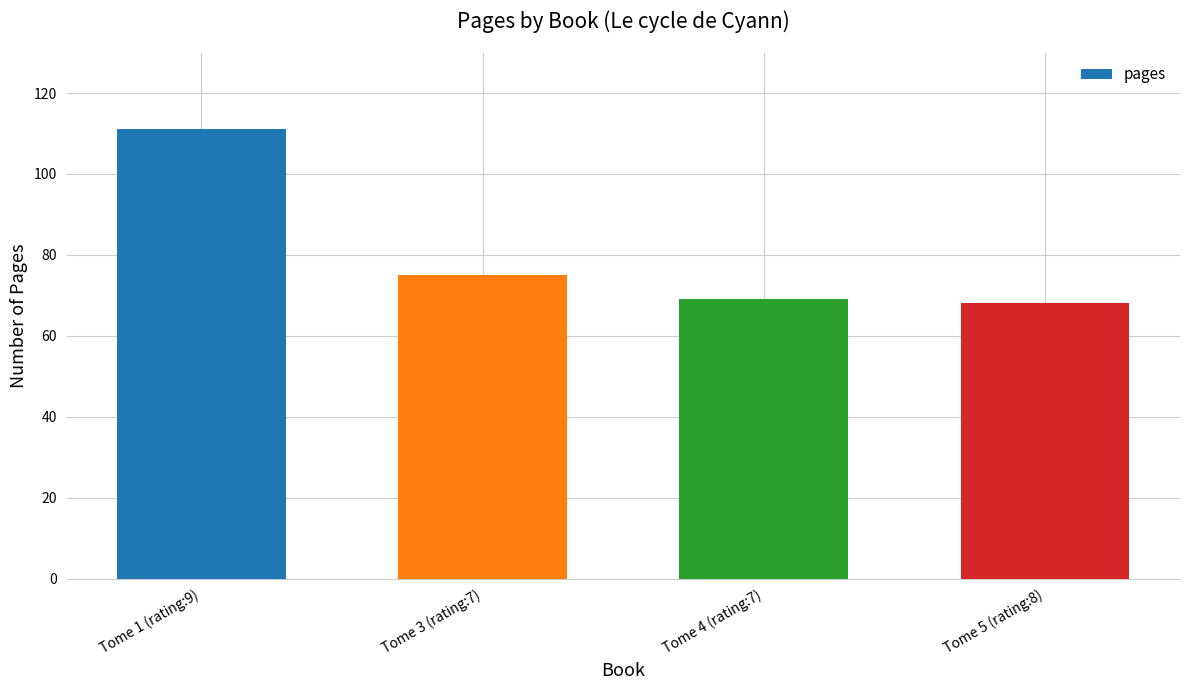

True or false: the data shows 69 at Tome 4 (rating:7).

True